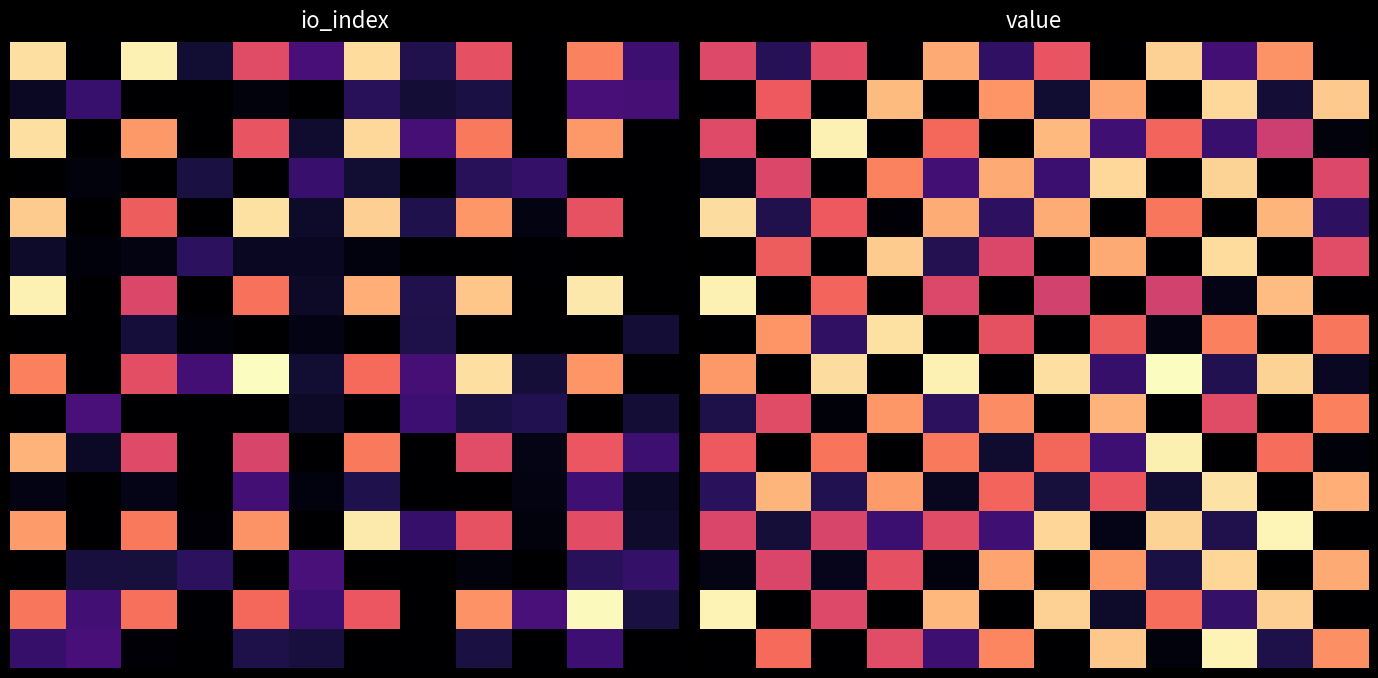

Which has a higher value, 2 or 10?

10